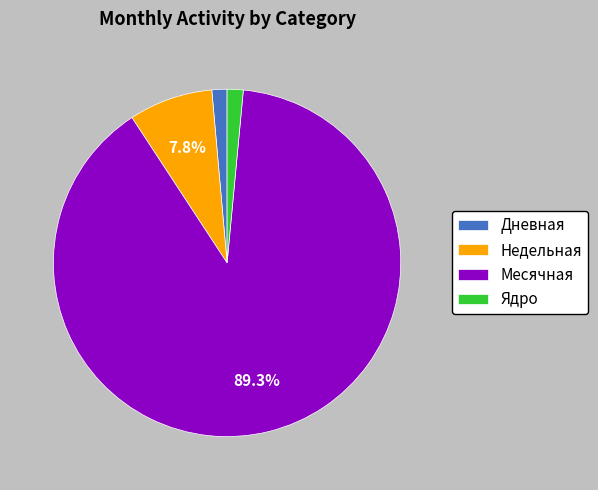

Is there a majority slice in this chart?

Yes